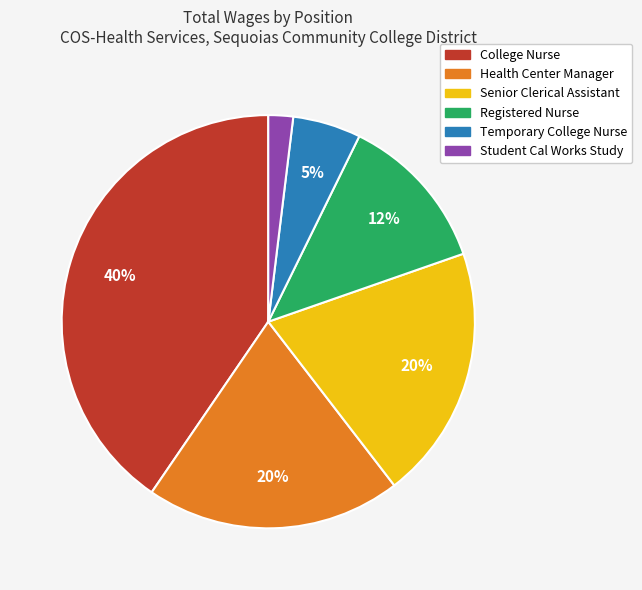

True or false: Student Cal Works Study accounts for 14% of the total.

False